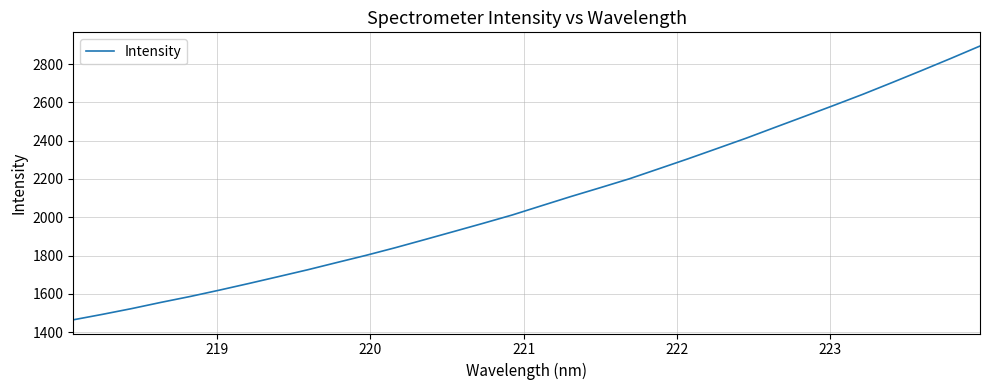

What is the smallest value displayed?

1464.7